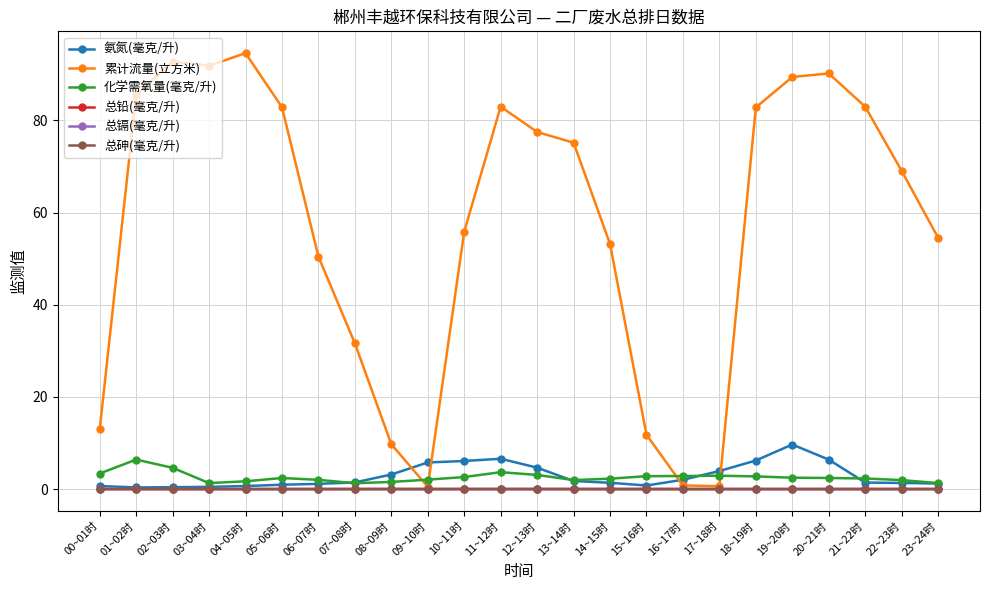

The value of 累计流量(立方米) at 13~14时 is 75.2. True or false?

True